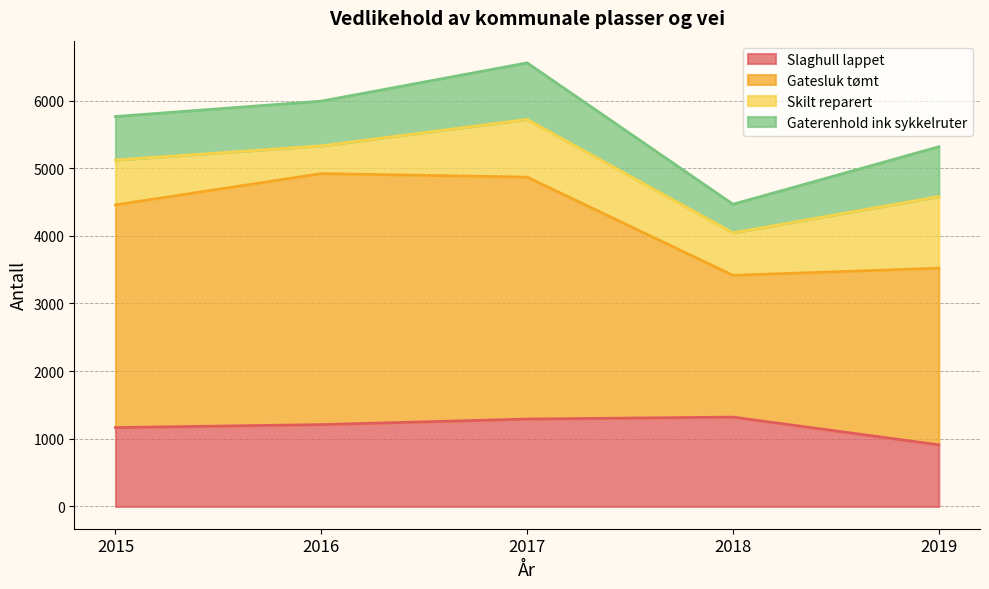

Which label corresponds to the smallest value in the chart?

2016